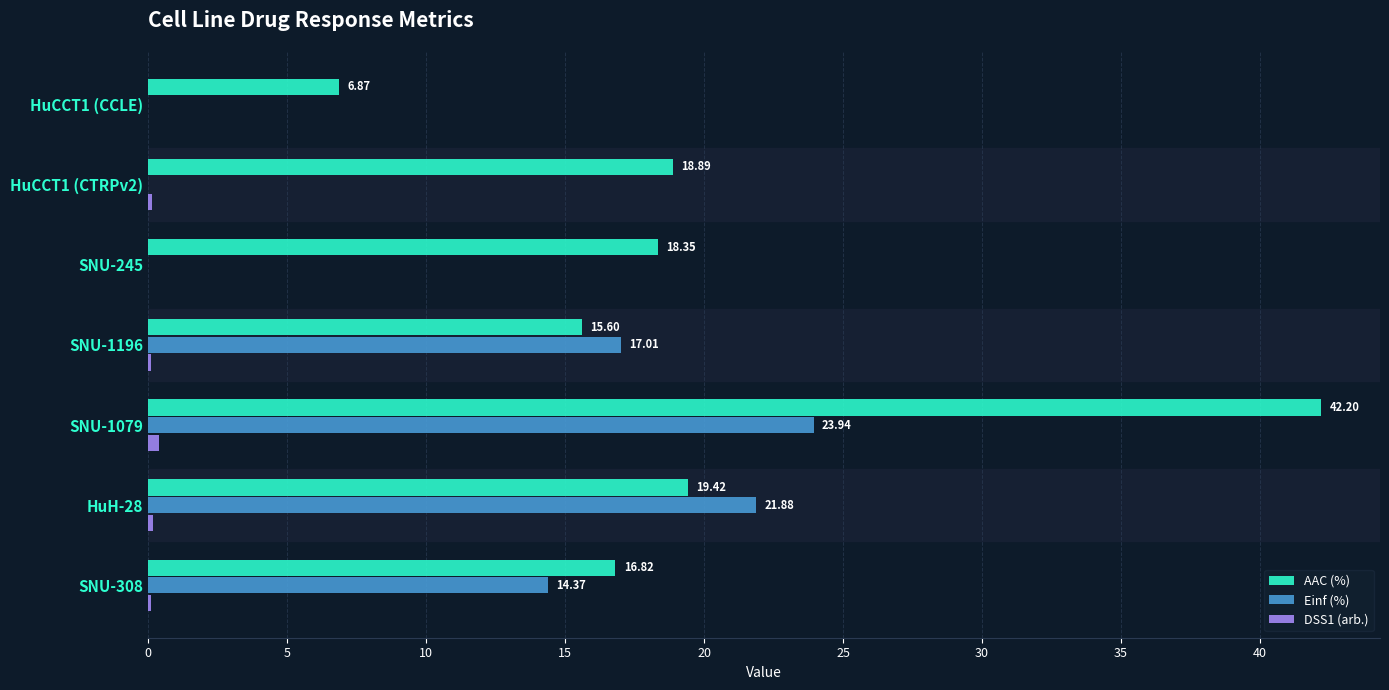

What is the sum of the Einf (%) values at SNU-1196 and SNU-245?

17.0